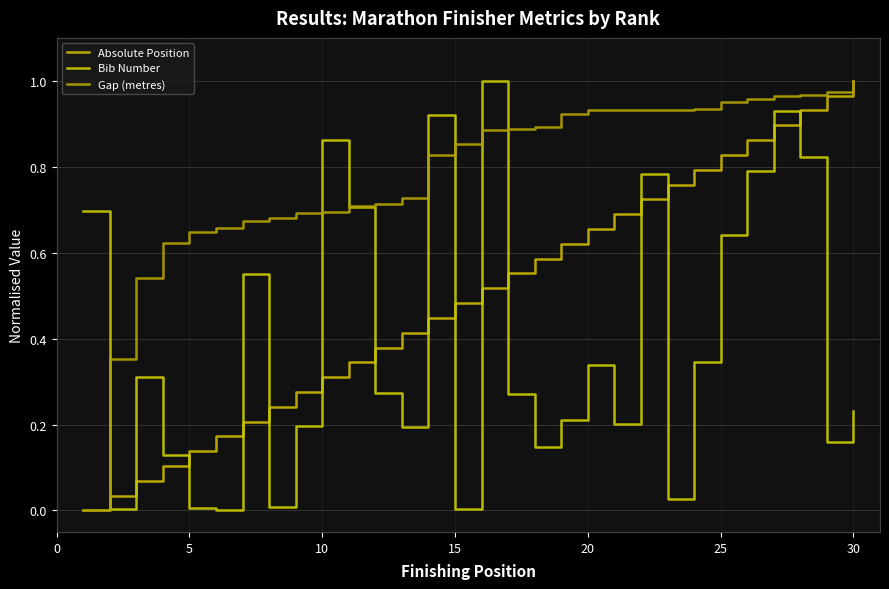

Reading left to right, transcribe all the data shown in this chart.

Absolute Position: 0.0	0.0	0.1	0.1	0.1	0.2	0.2	0.2	0.3	0.3	0.3	0.4	0.4	0.4	0.5	0.5	0.6	0.6	0.6	0.7	0.7	0.7	0.8	0.8	0.8	0.9	0.9	0.9	1.0	1.0
Bib Number: 0.7	0.0	0.3	0.1	0.0	0.0	0.5	0.0	0.2	0.9	0.7	0.3	0.2	0.9	0.0	1.0	0.3	0.1	0.2	0.3	0.2	0.8	0.0	0.3	0.6	0.8	0.9	0.8	0.2	0.2
Gap (metres): 0.0	0.4	0.5	0.6	0.6	0.7	0.7	0.7	0.7	0.7	0.7	0.7	0.7	0.8	0.9	0.9	0.9	0.9	0.9	0.9	0.9	0.9	0.9	0.9	1.0	1.0	1.0	1.0	1.0	1.0